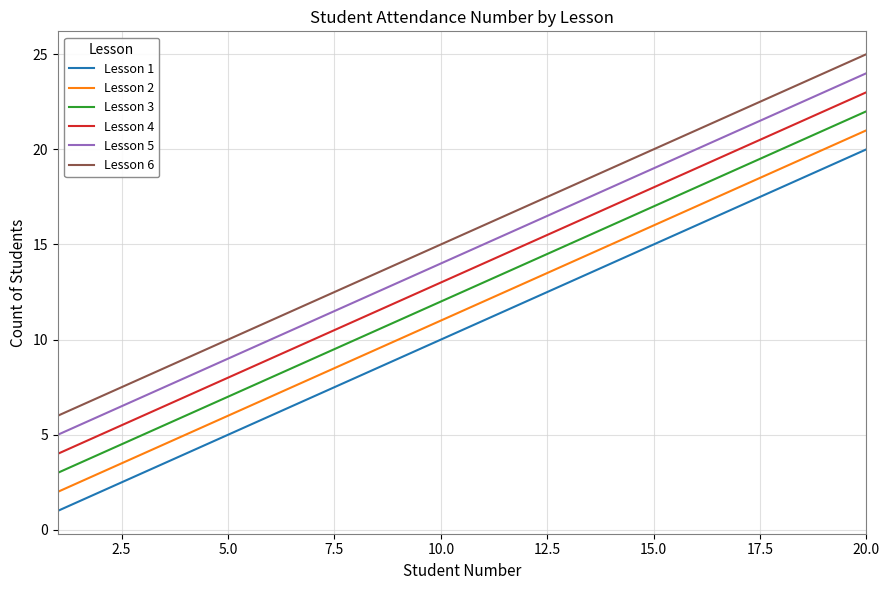

True or false: Lesson 1 and Lesson 2 cross at least once.

False